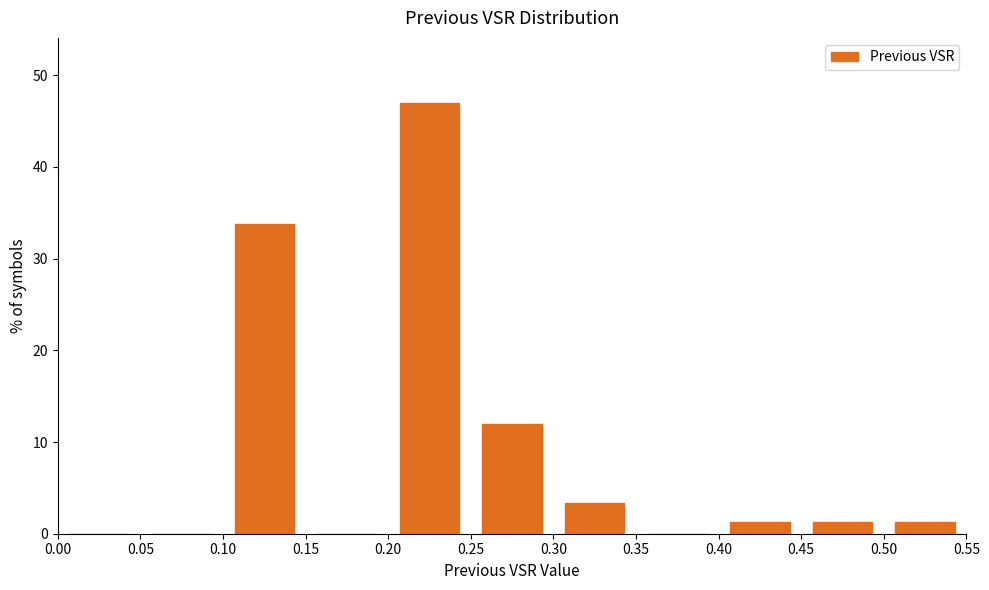

Reading left to right, list every bar in this chart as the range it spans on the x-axis followed by its height. The values are not printed on the chart, so give them approximately, as read against the axis.

0.00 to 0.05: 0
0.05 to 0.10: 0
0.10 to 0.15: 34
0.15 to 0.20: 0
0.20 to 0.25: 47
0.25 to 0.30: 12
0.30 to 0.35: 3
0.35 to 0.40: 0
0.40 to 0.45: 1
0.45 to 0.50: 1
0.50 to 0.55: 1